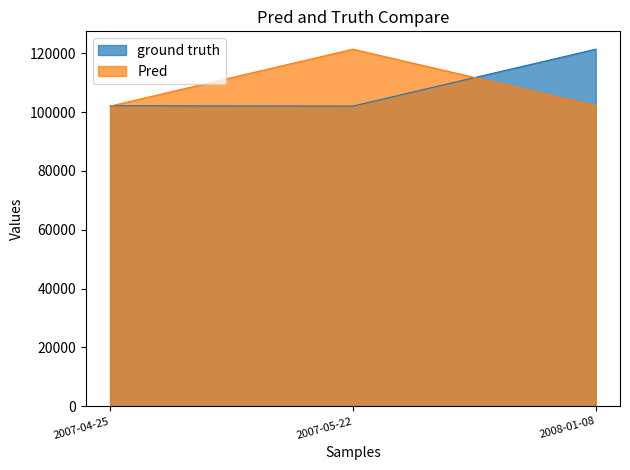

The value of Pred at 2007-04-25 is 102061. True or false?

True